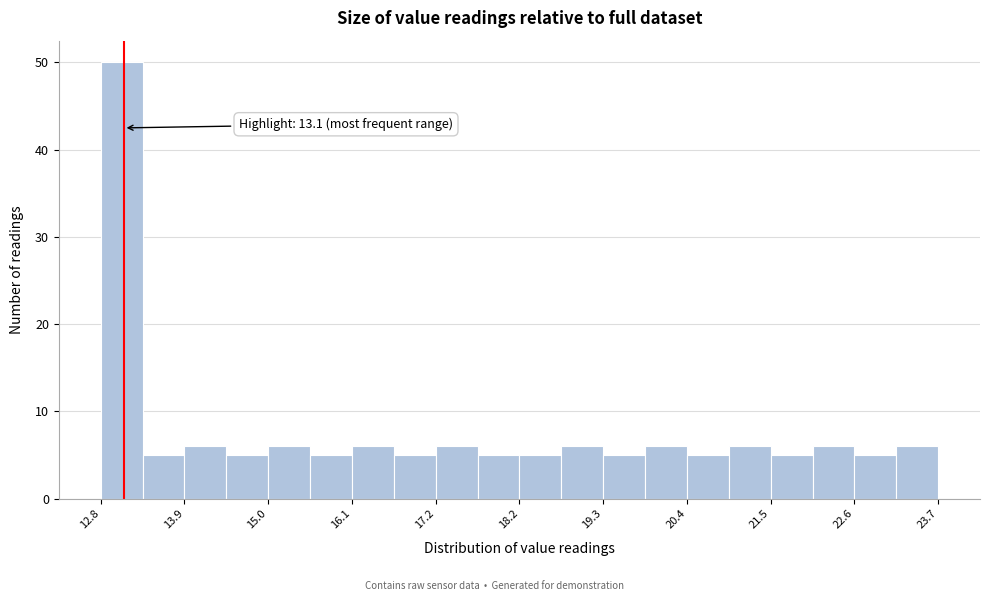

Read against the x-axis, roughly where is the centre of the tallest bar?

13.0